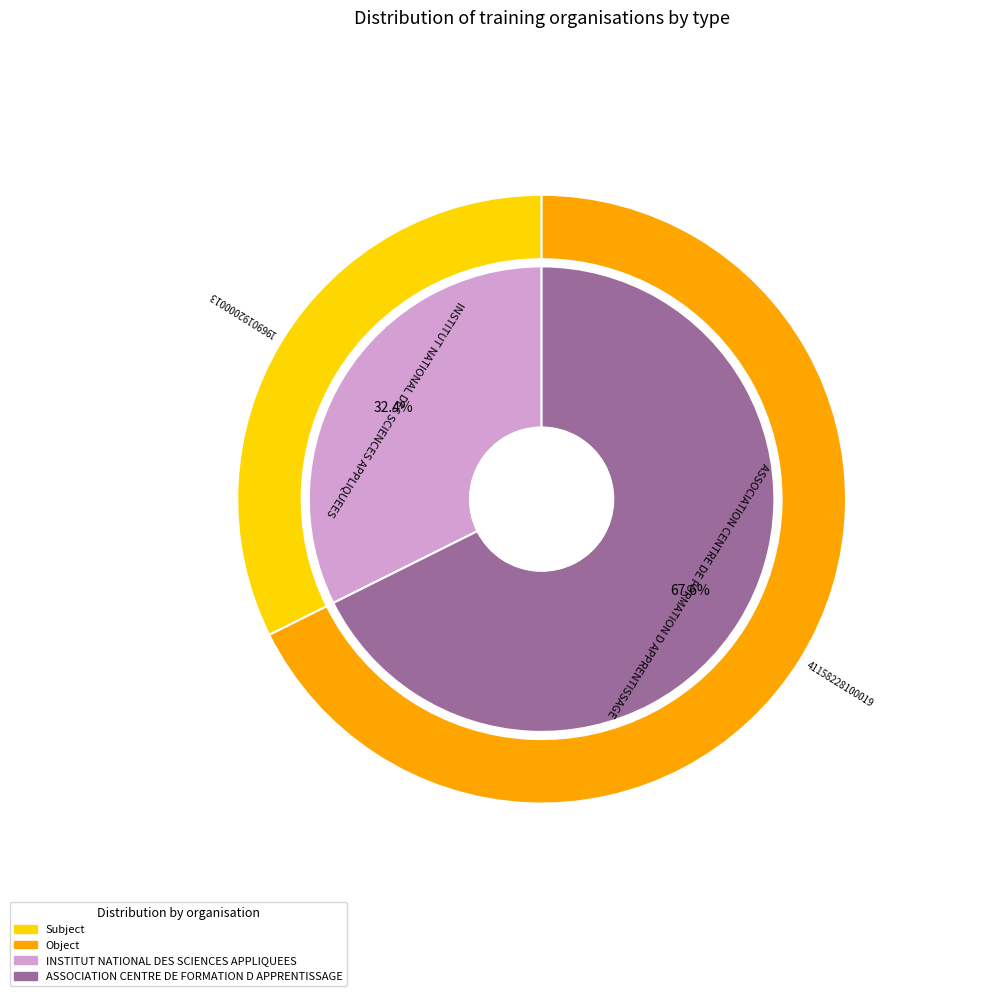

What percentage do INSTITUT NATIONAL DES SCIENCES APPLIQUEES and ASSOCIATION CENTRE DE FORMATION D APPRENTISSAGE together represent?

100.0%